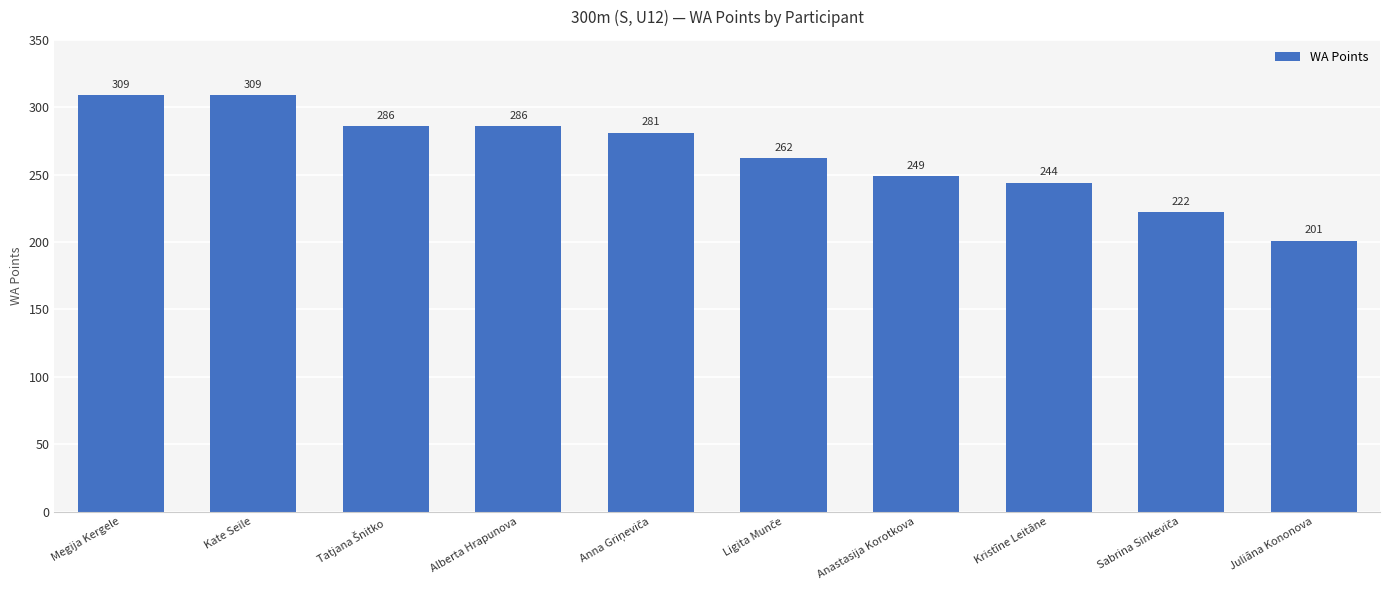

What is the maximum value shown in the chart?

309